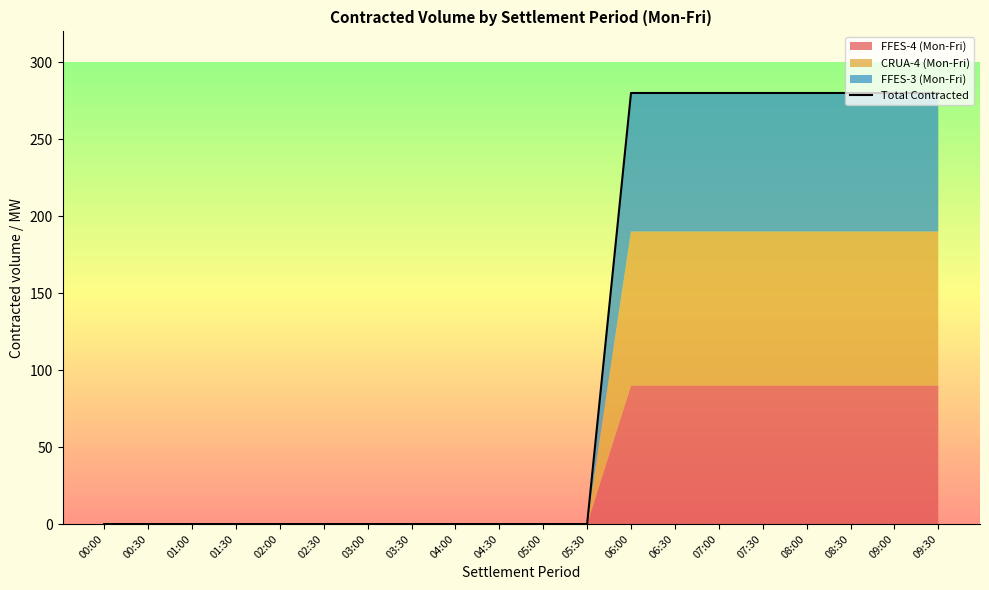

True or false: the data shows 157 at 05:00.

False